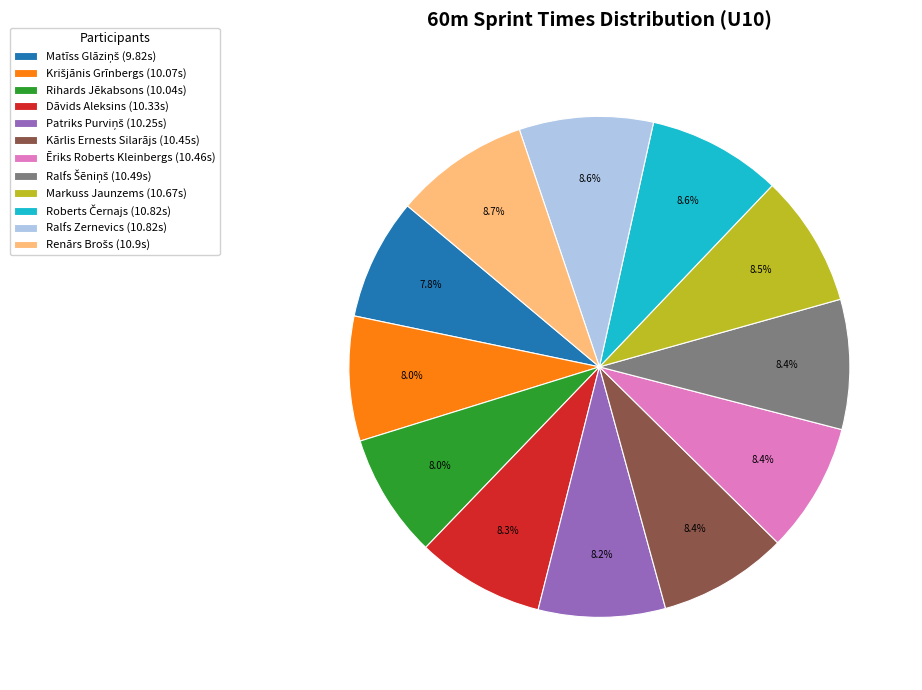

True or false: Ēriks Roberts Kleinbergs accounts for 8% of the total.

True